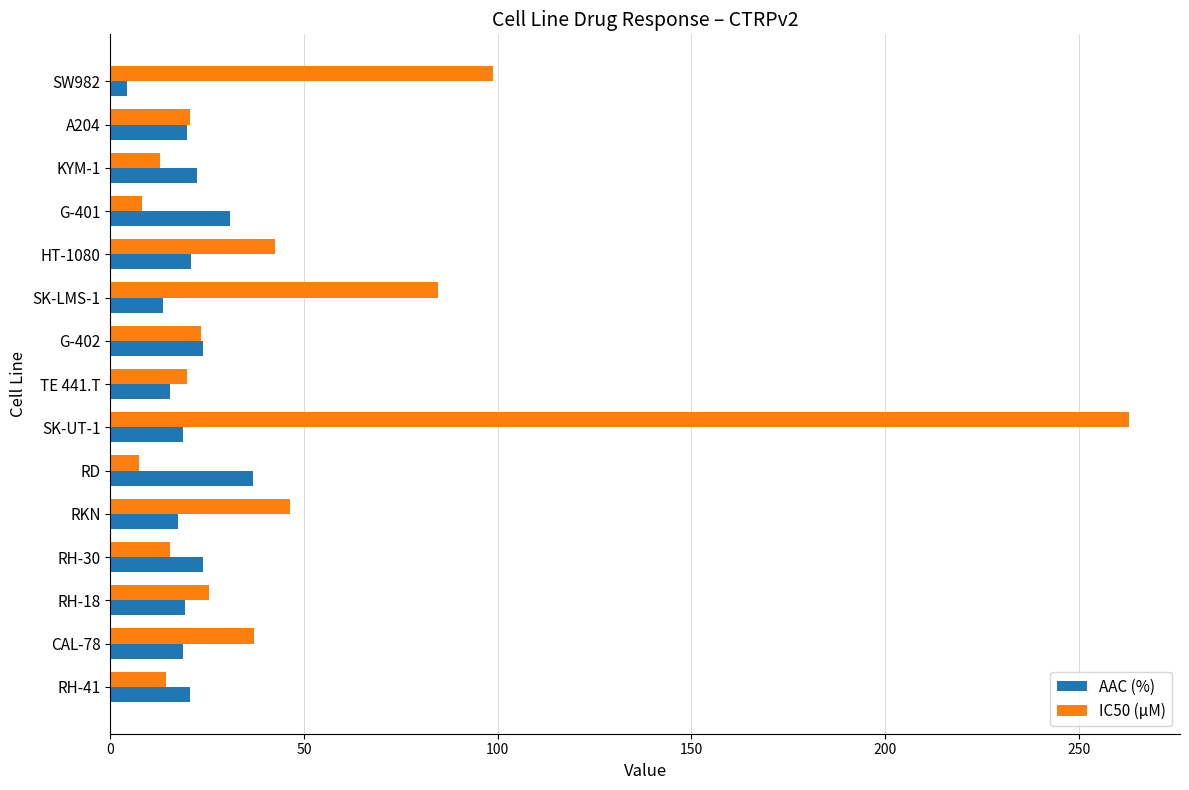

What is the difference between the maximum and minimum values in the AAC (%) series?

32.5